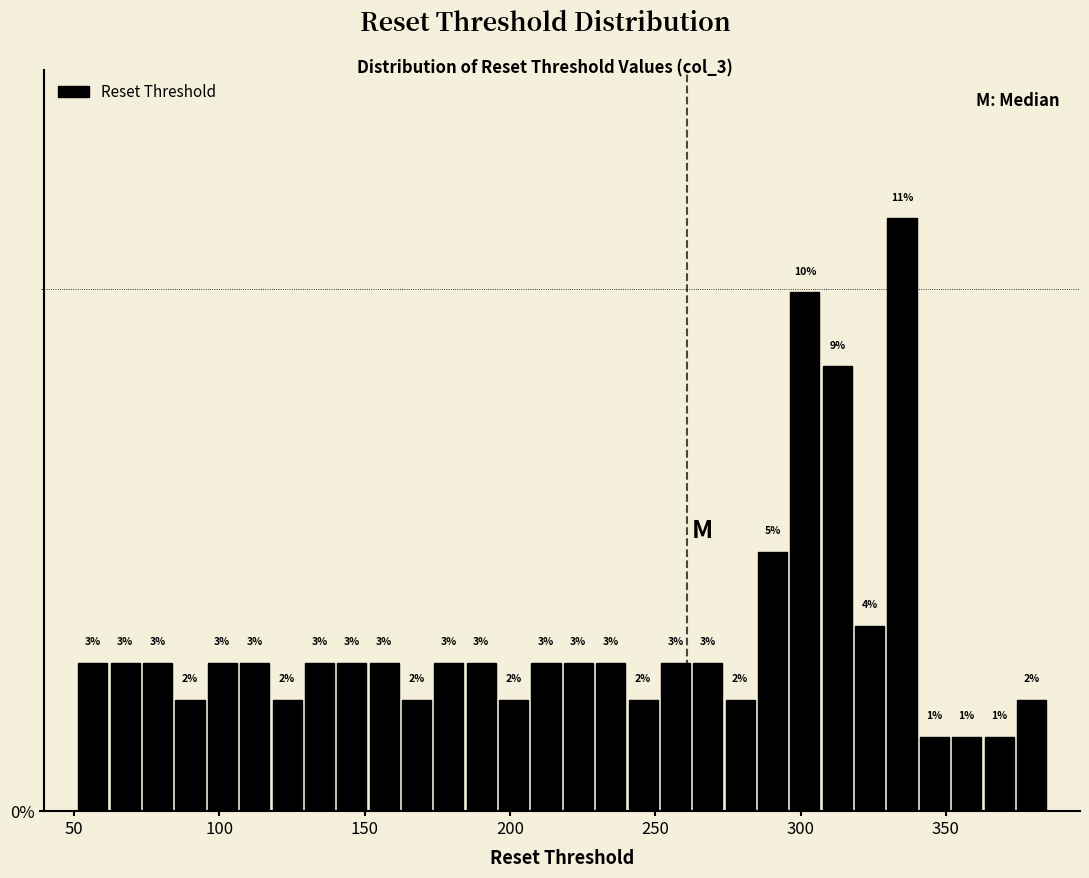

Read against the x-axis, roughly where is the centre of the tallest bar?

335